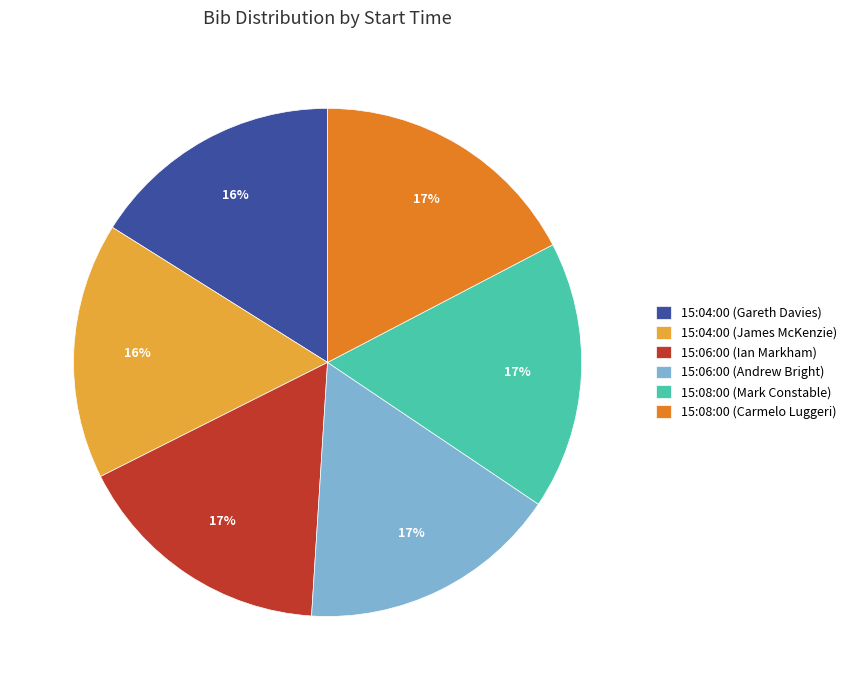

To the nearest percent, what portion does 15:06:00 (Ian Markham) represent?

17%